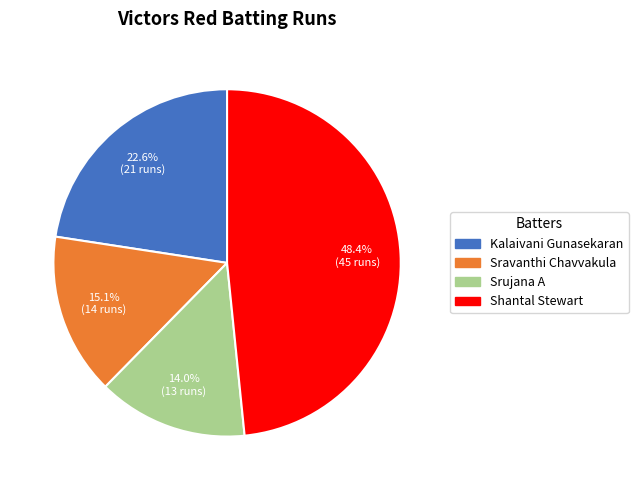

Rank the categories by value from lowest to highest.

Srujana A, Sravanthi Chavvakula, Kalaivani Gunasekaran, Shantal Stewart